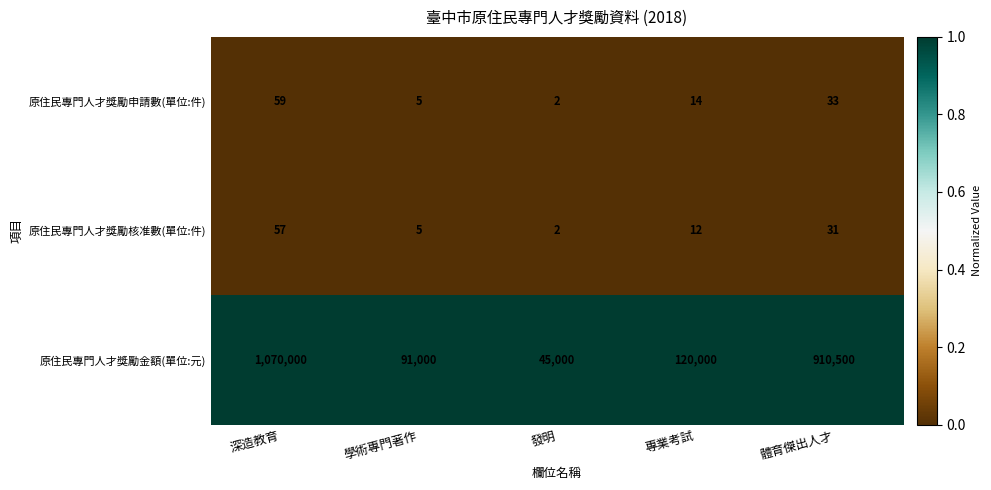

Which series has the largest total across all categories?

原住民專門人才獎勵金額(單位:元)